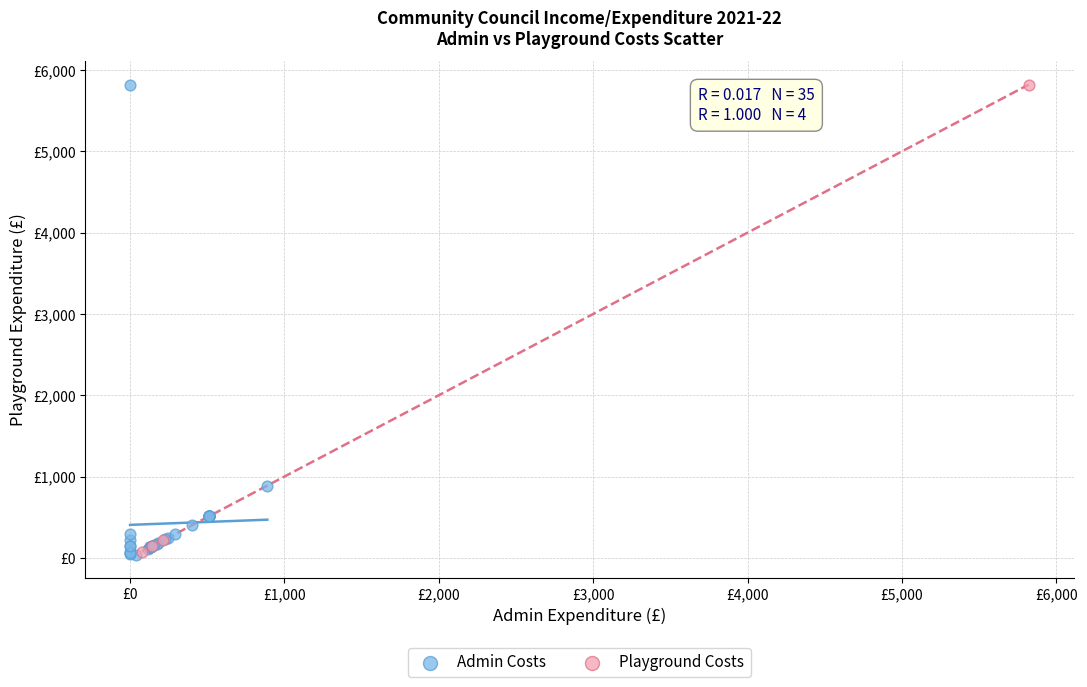

What are all the series names shown in the legend?

Admin Costs, Playground Costs